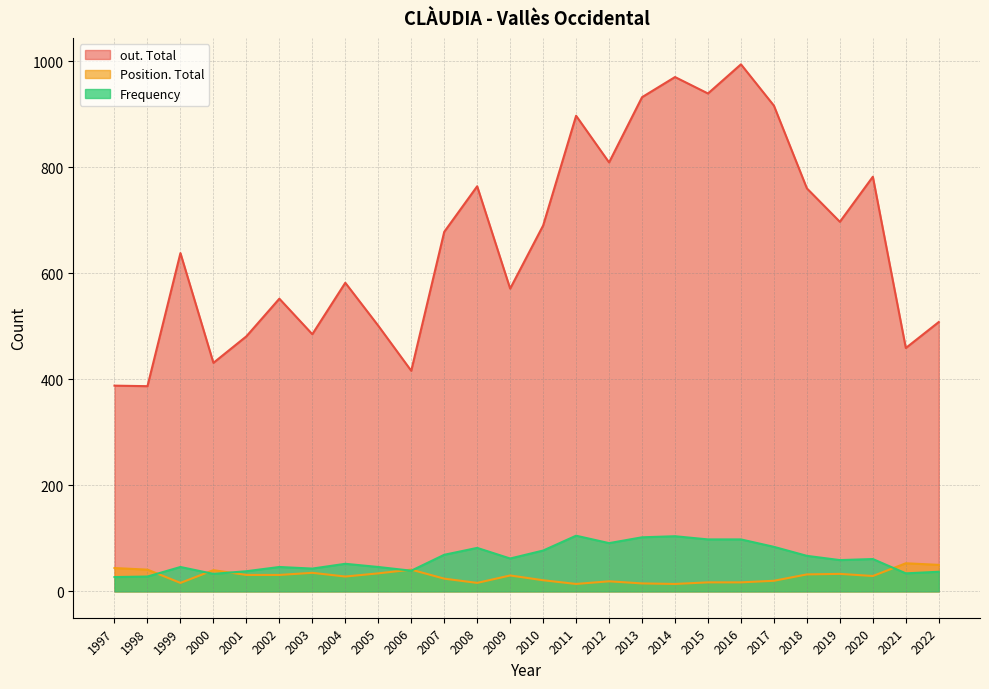

In out. Total, how many points are higher than both neighbors (excluding endpoints)?

8